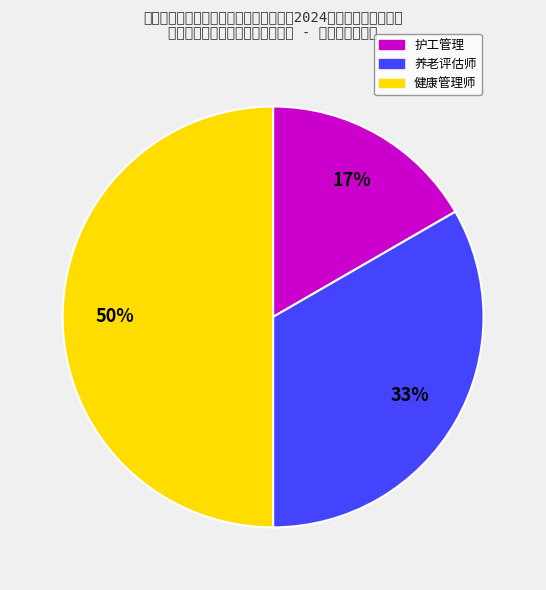

To the nearest percent, what is the difference between the 健康管理师 and 护工管理 slice percentages?

33%